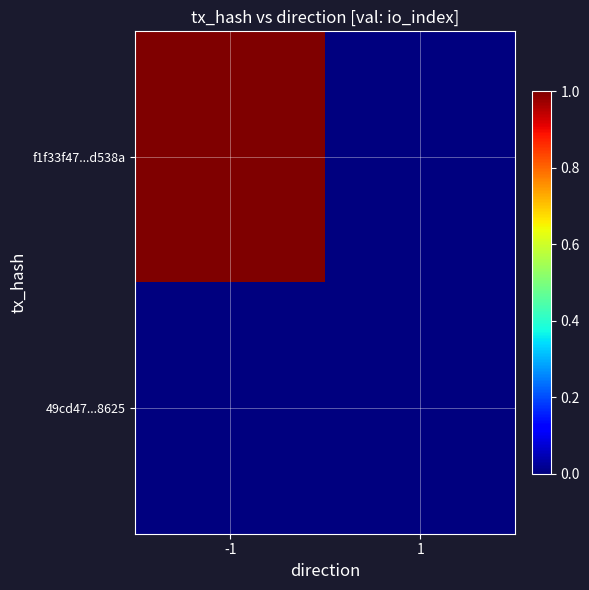

What is the total value across all series at -1?

1